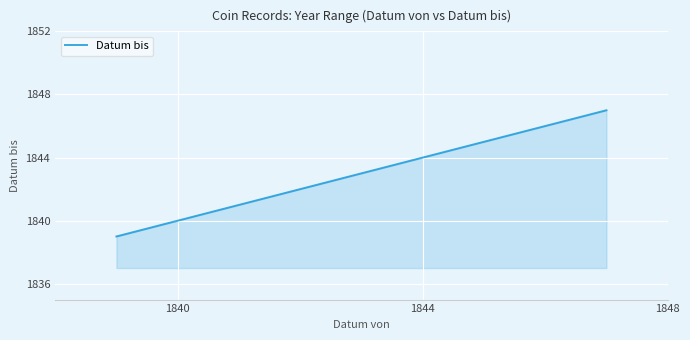

What is the greatest value displayed?

1847